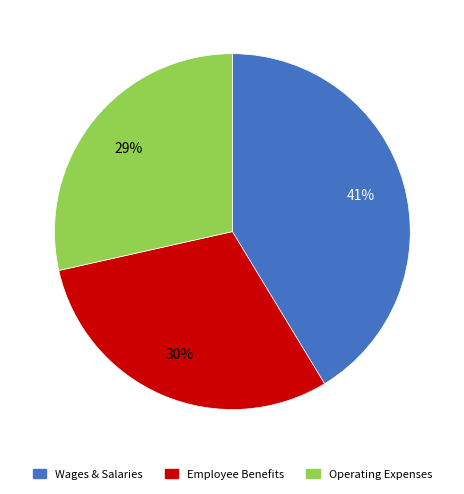

To the nearest percent, what is the average slice percentage?

33%